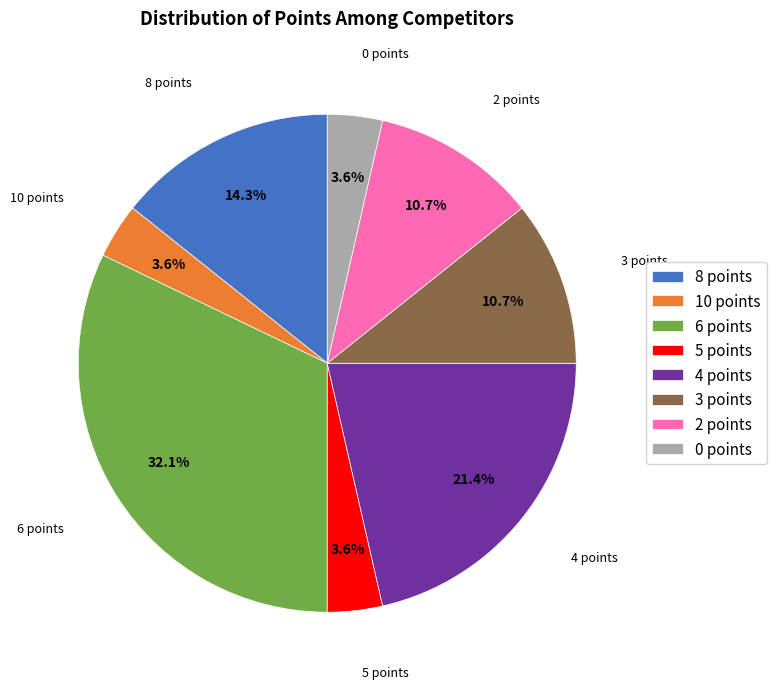

How many segments does this pie chart have?

8